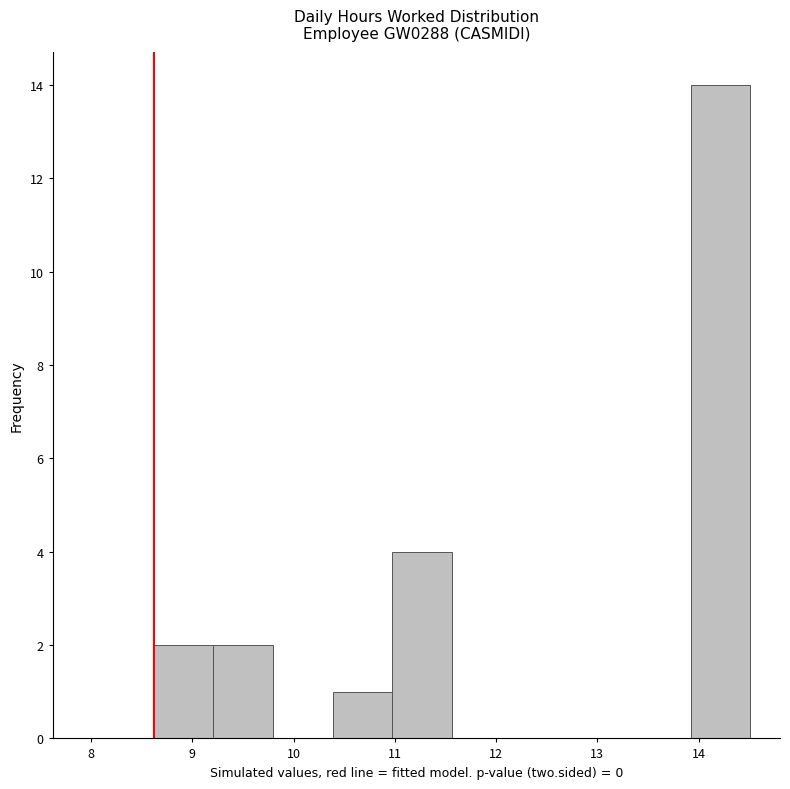

Reading left to right, list every bar in this chart as the range it spans on the x-axis followed by its height. Neither the bar edges nor the heights are printed on the chart, so give them approximately, as read against the axes.

8.6 to 9.2: 2
9.2 to 9.8: 2
9.8 to 10.4: 0
10.4 to 11.0: 1
11.0 to 11.6: 4
11.6 to 12.2: 0
12.2 to 12.7: 0
12.7 to 13.3: 0
13.3 to 13.9: 0
13.9 to 14.5: 14